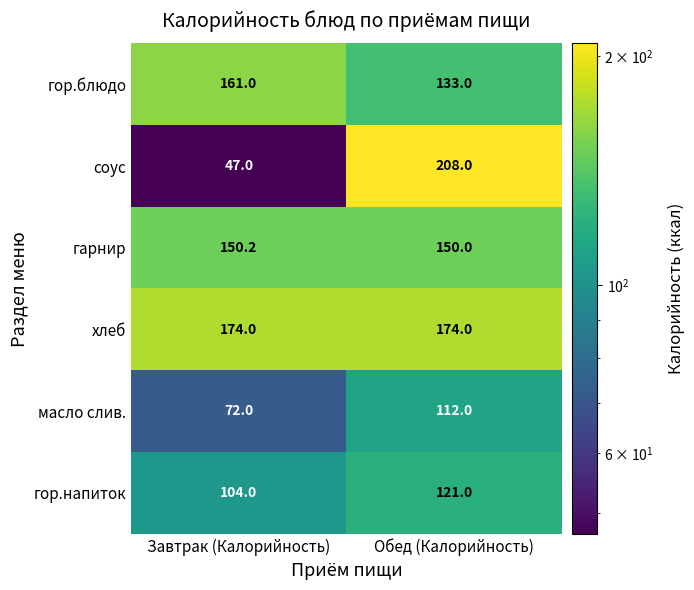

Reading left to right, extract all data points from this chart.

гор.блюдо: 161.0	133.0
соус: 47.0	208.0
гарнир: 150.2	150.0
хлеб: 174.0	174.0
масло слив.: 72.0	112.0
гор.напиток: 104.0	121.0